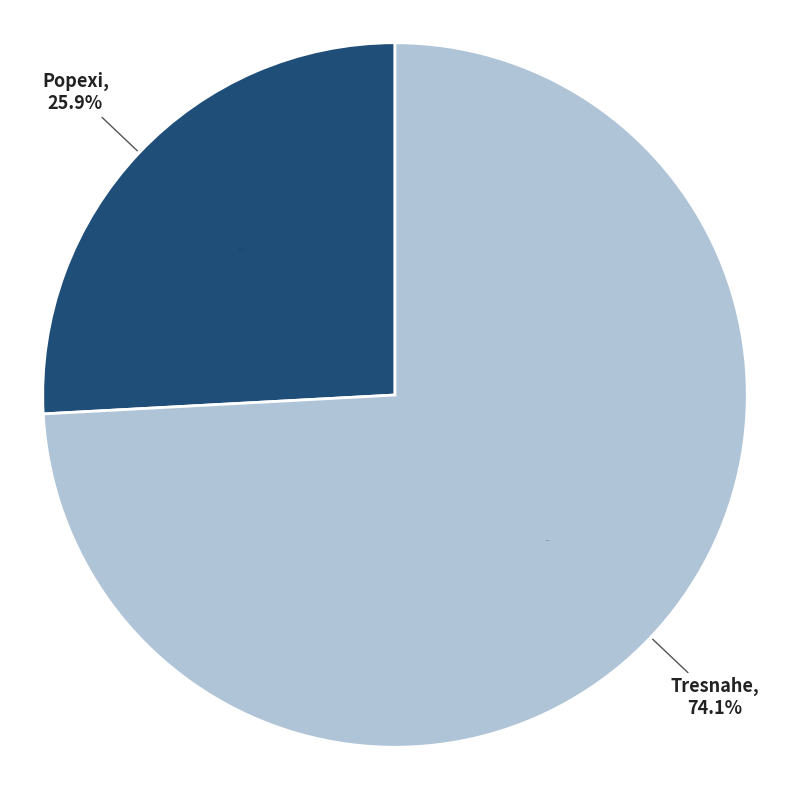

To the nearest percent, what portion does Tresnahe represent?

74%